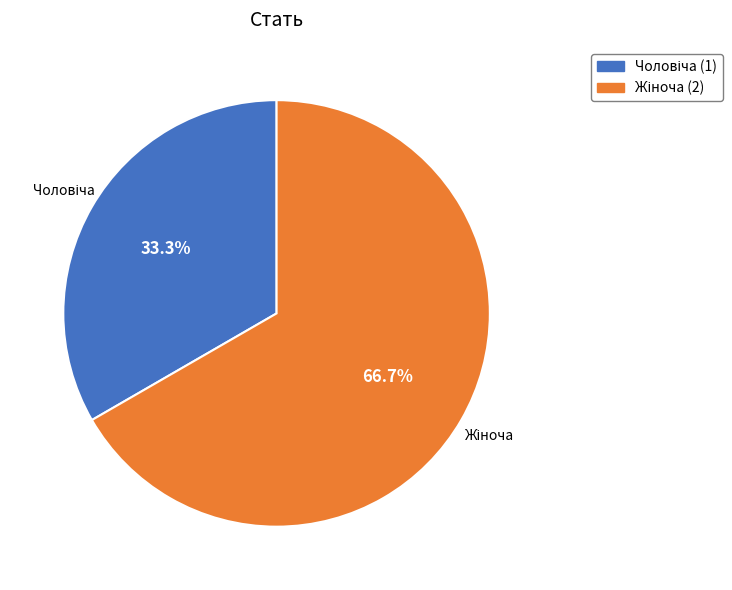

Does any single category account for the majority?

Yes